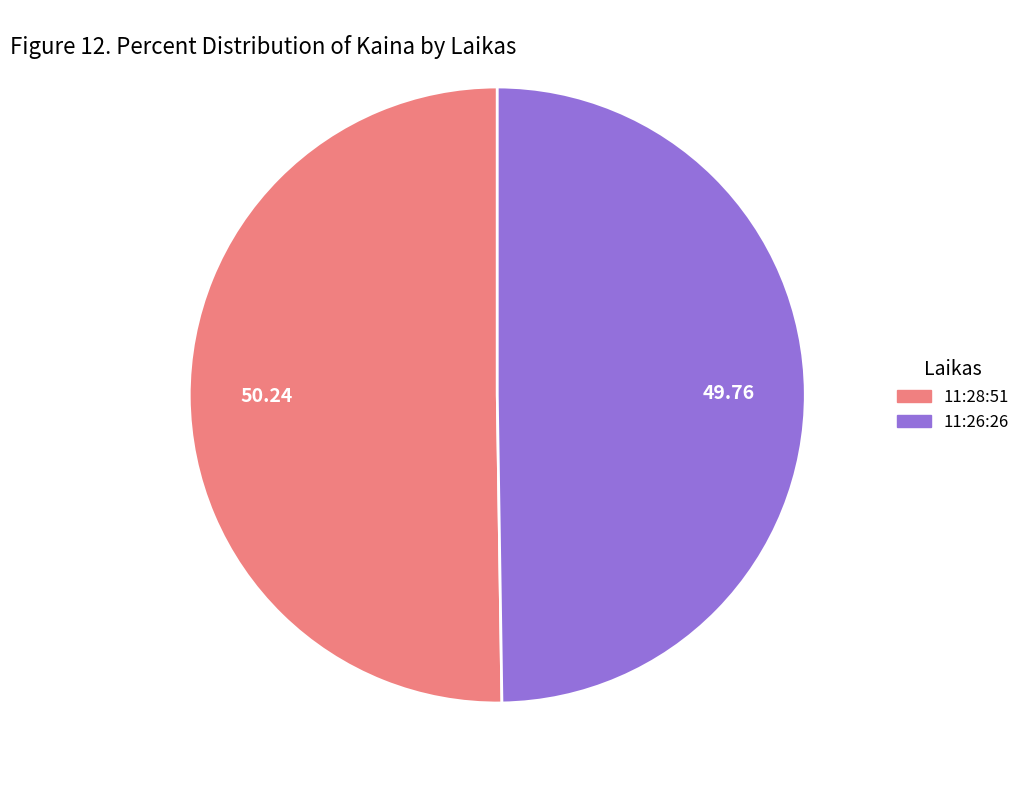

Approximately how many times larger is the value at 11:26:26 compared to 11:28:51?

1.0